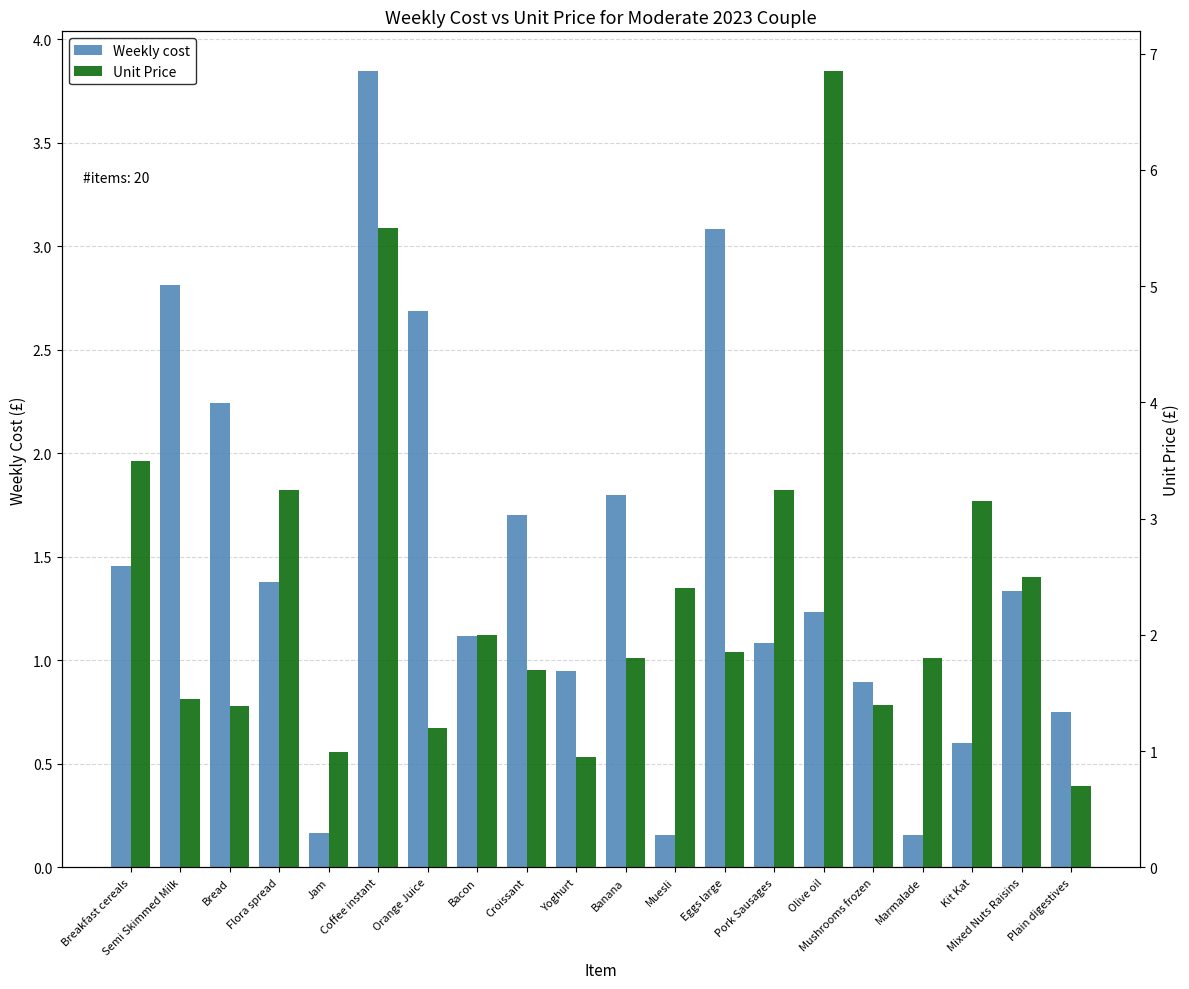

What is the maximum value for Weekly cost?

3.8